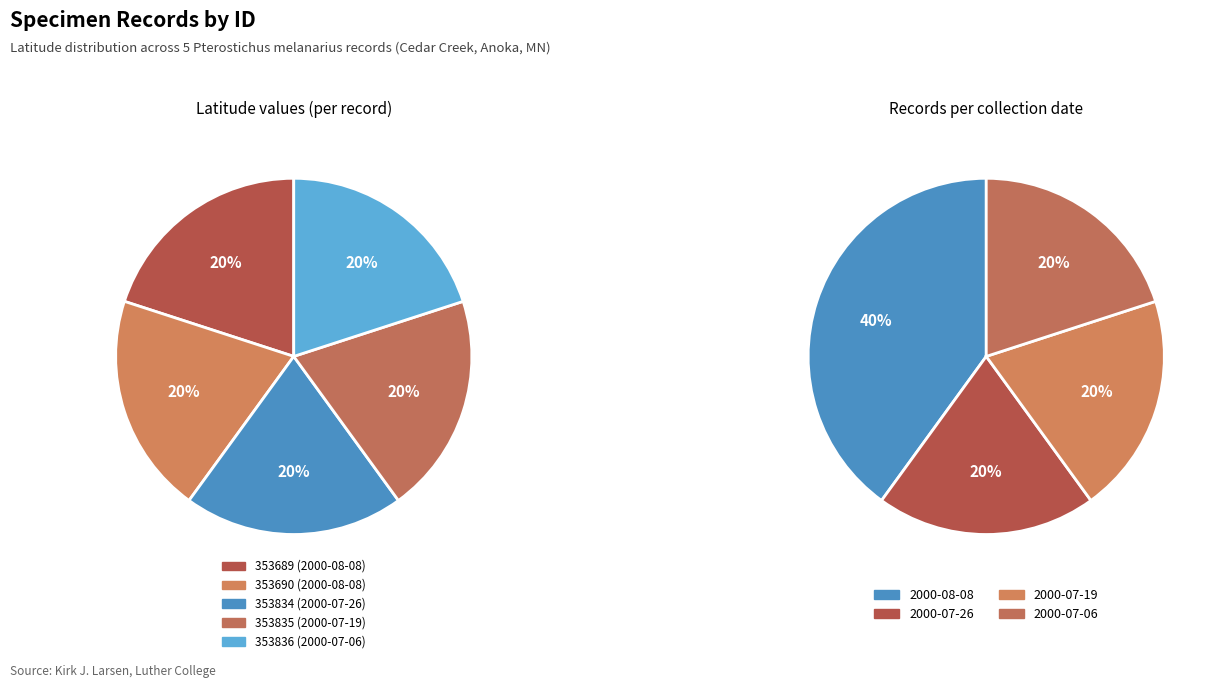

How many slices are in this pie chart?

5